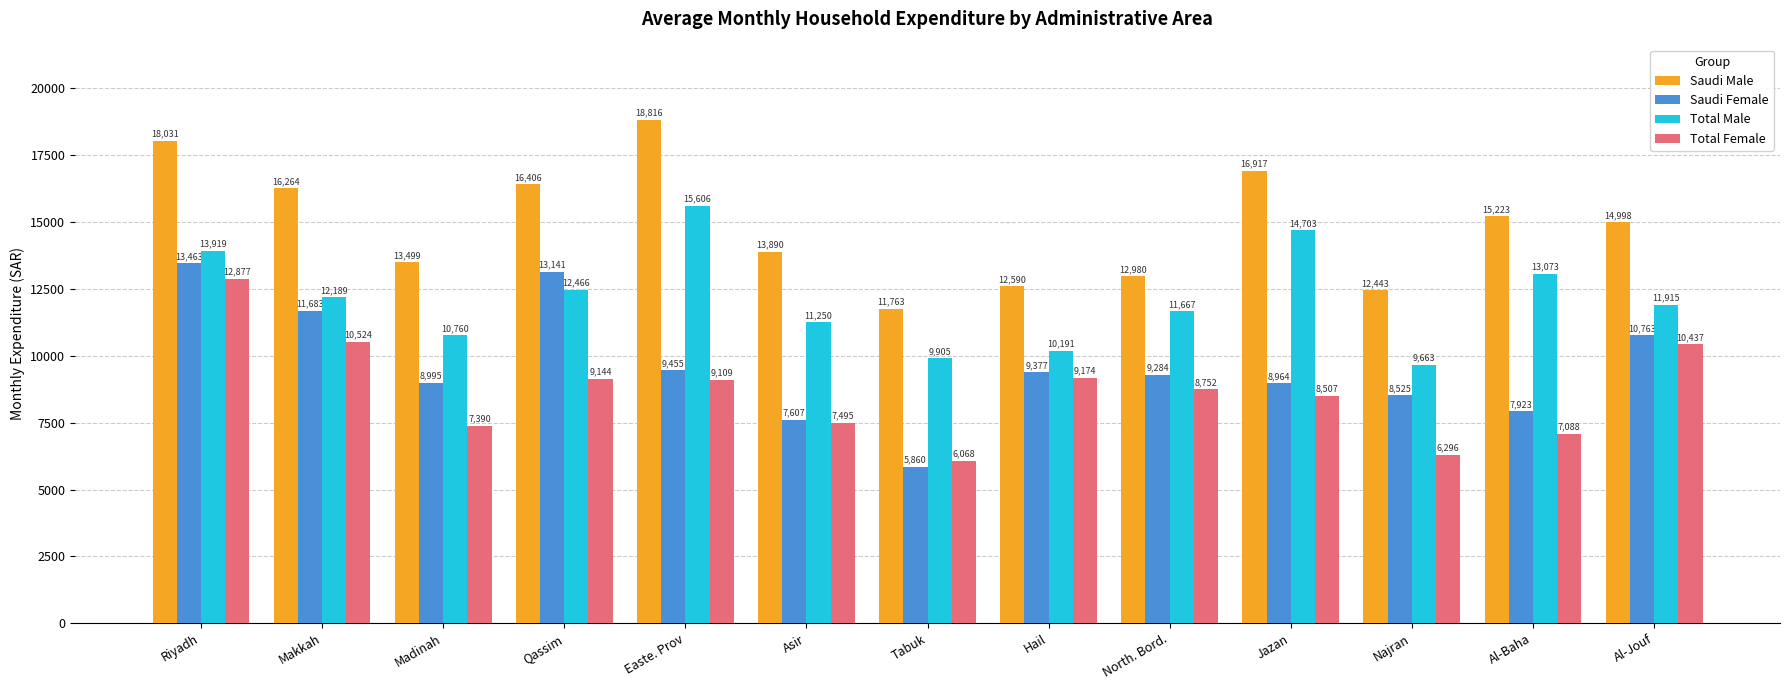

What is the label of the 2nd bar from the left?

Makkah